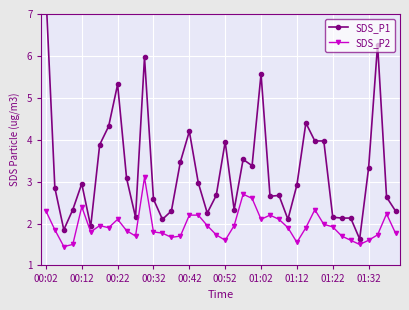

The SDS_P2 series shows 1.9 at 01:22. True or false?

True